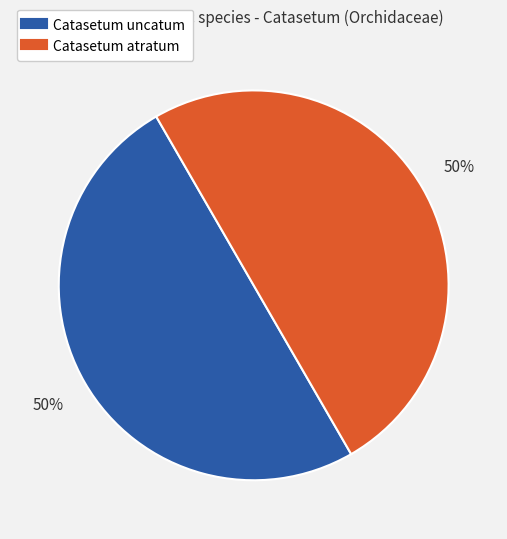

To the nearest percent, what is the average slice percentage?

50%